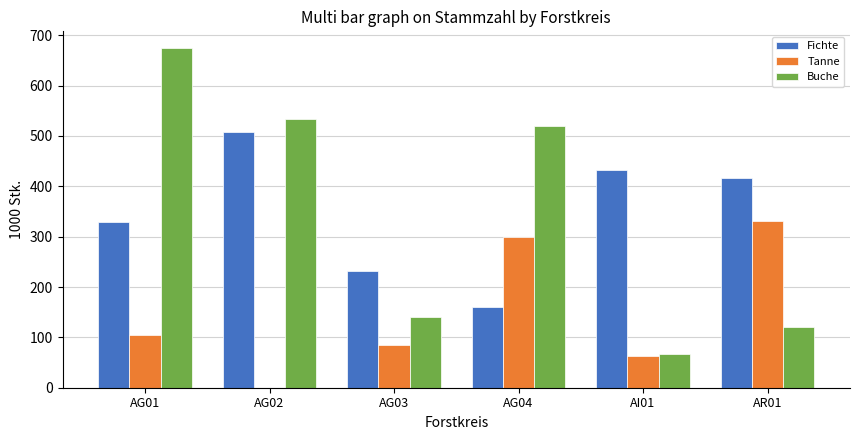

How many distinct data groups are displayed?

3